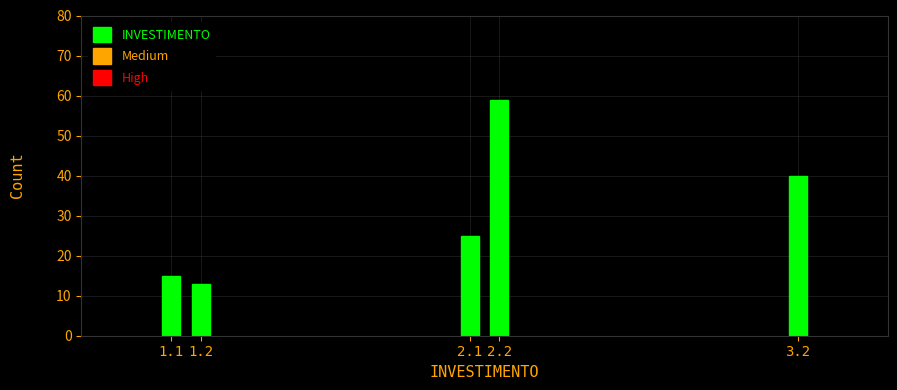

Reading left to right, extract all data points from this chart.

15	13	25	59	40